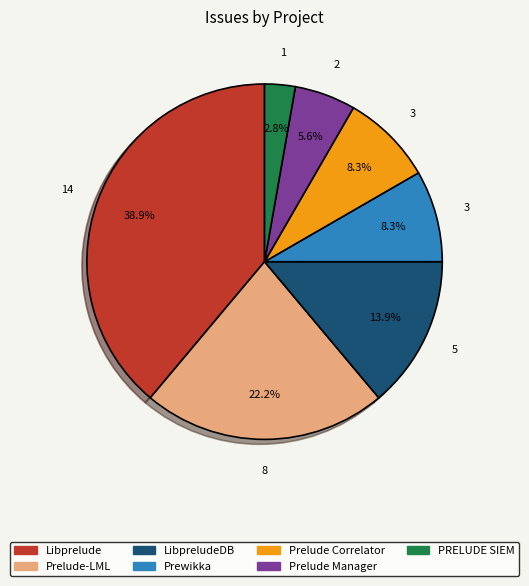

How many segments does this pie chart have?

7